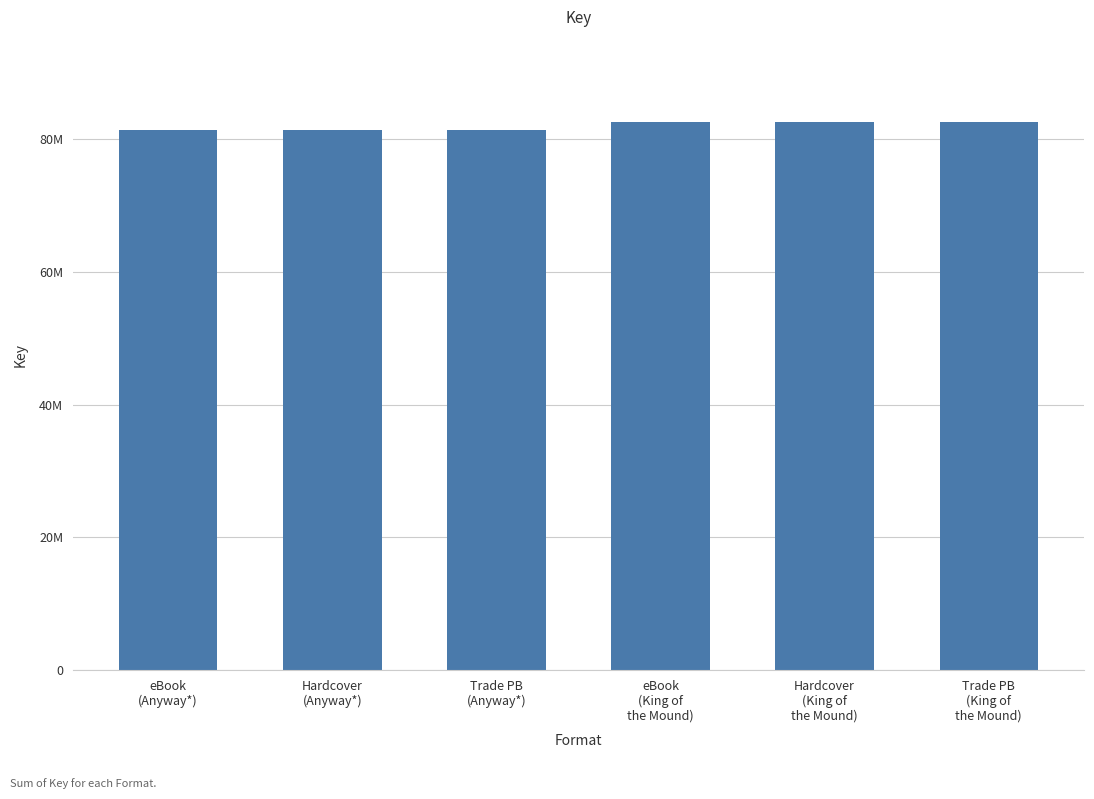

How many series are shown in this chart?

1